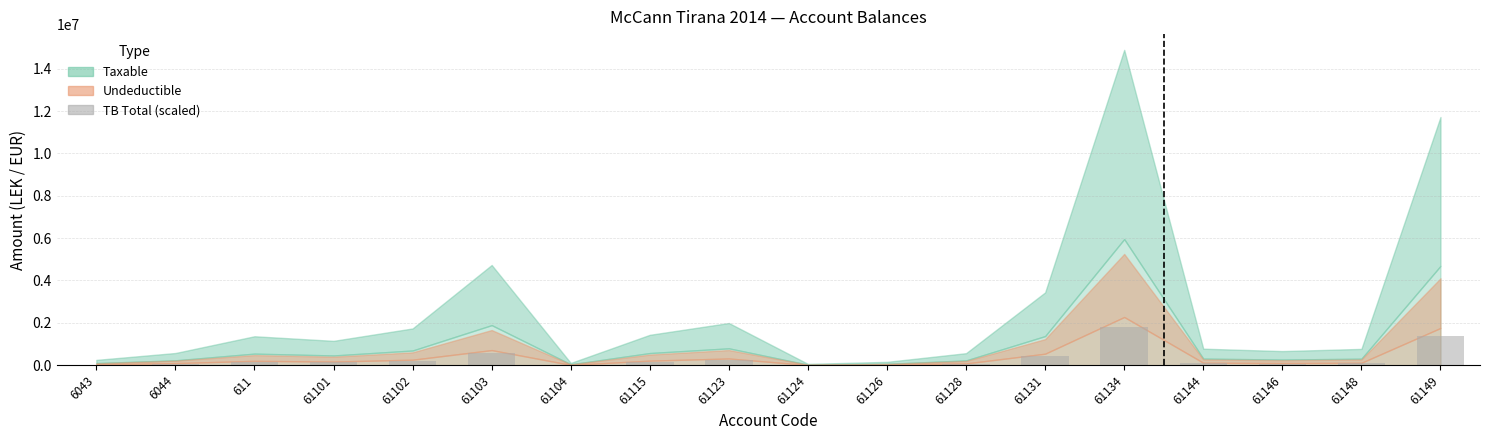

What is the maximum value shown in the chart?

1786543.2